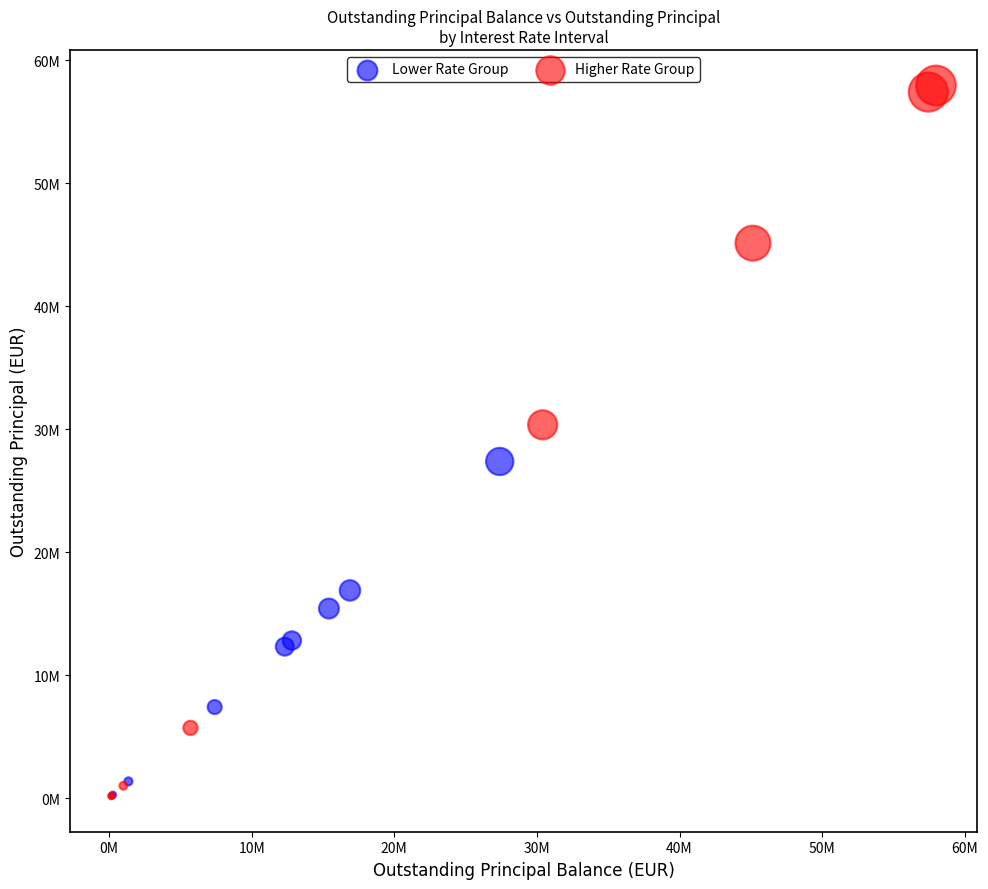

What are all the series names shown in the legend?

Lower Rate Group, Higher Rate Group